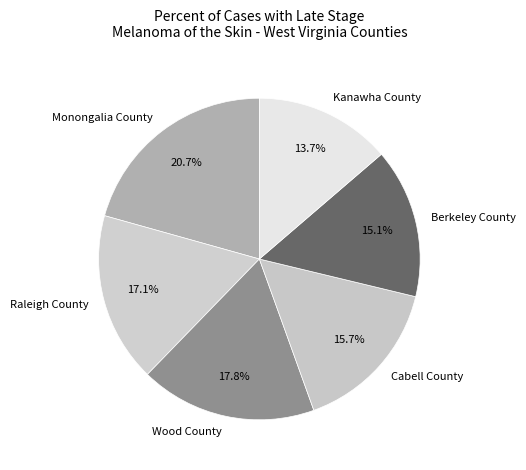

To the nearest percent, what is the difference between the largest and smallest slice percentages?

7%